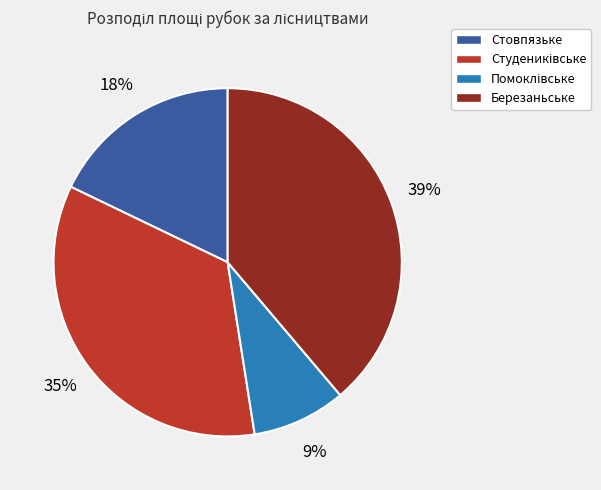

Does any single category account for the majority?

No